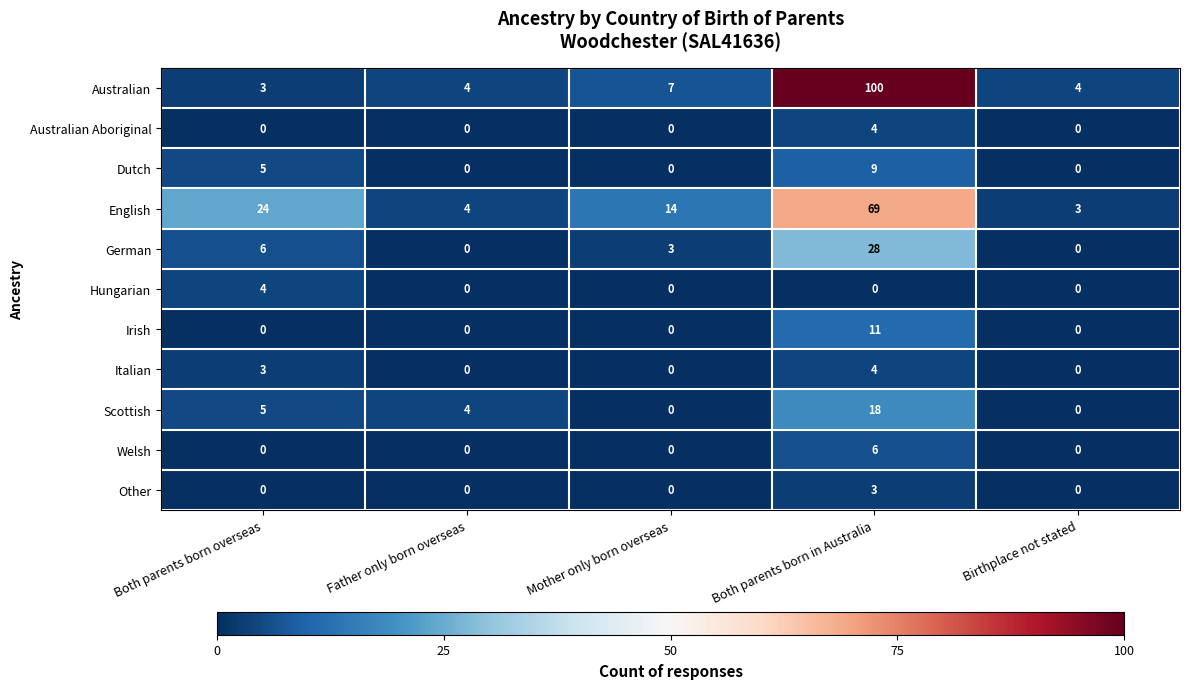

At how many categories does at least one series exceed 58?

1